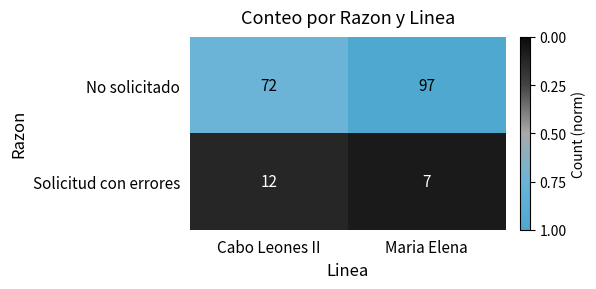

Which series has the largest total across all categories?

No solicitado